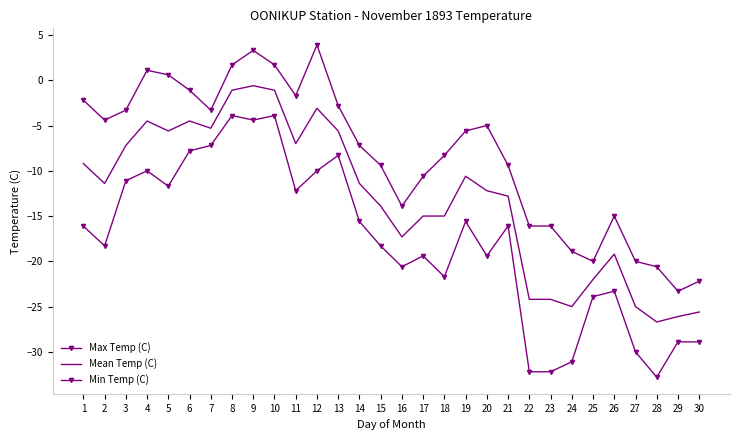

At which category is the sum across all series the highest?

9